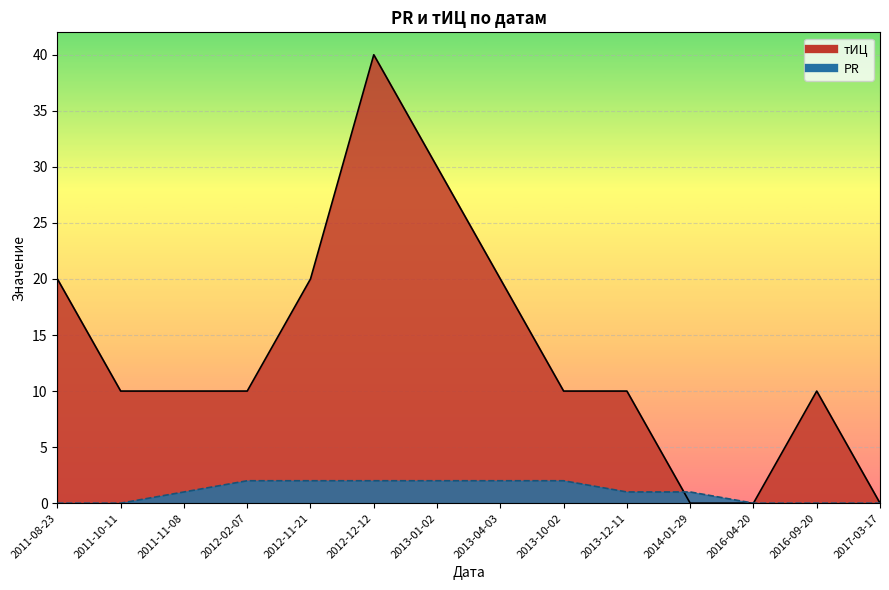

Which category has the lowest value across all series?

2014-01-29